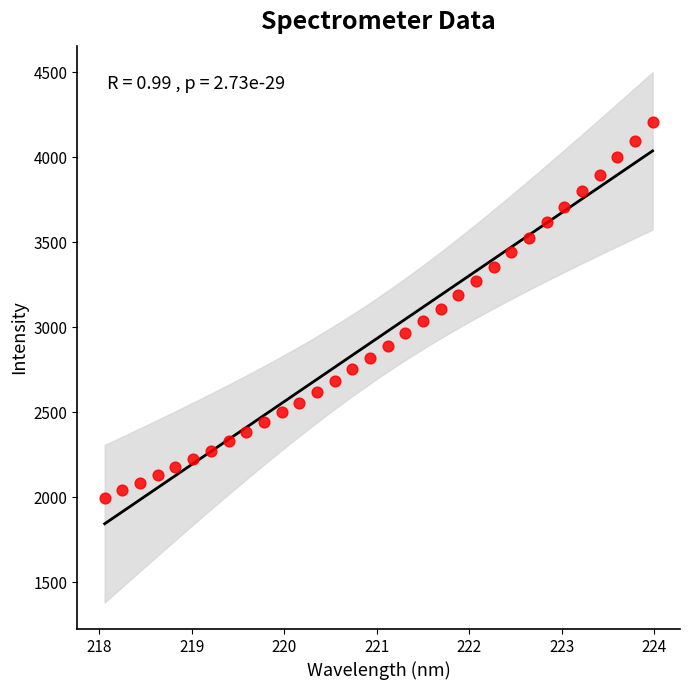

What is the range of X values (max minus min)?

5.9